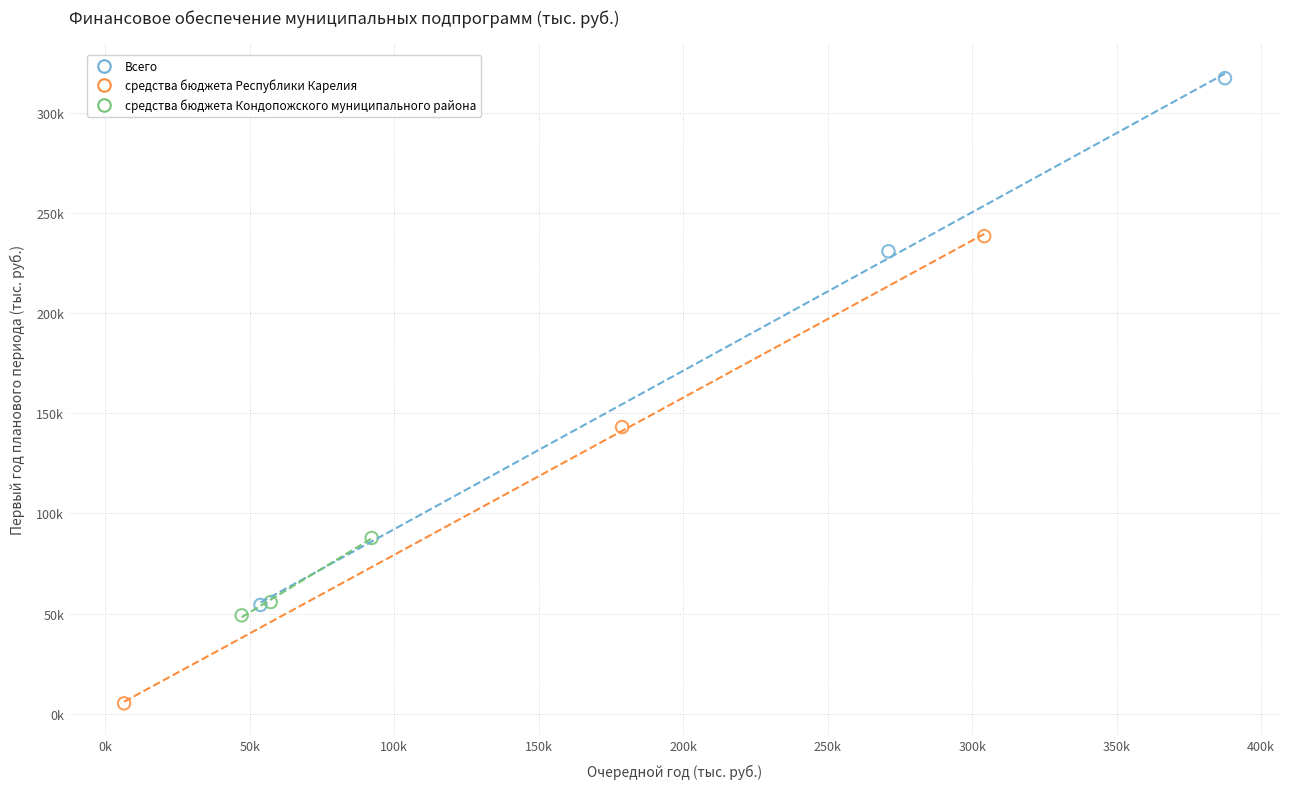

What are all the series names shown in the legend?

Всего, средства бюджета Республики Карелия, средства бюджета Кондопожского муниципального района